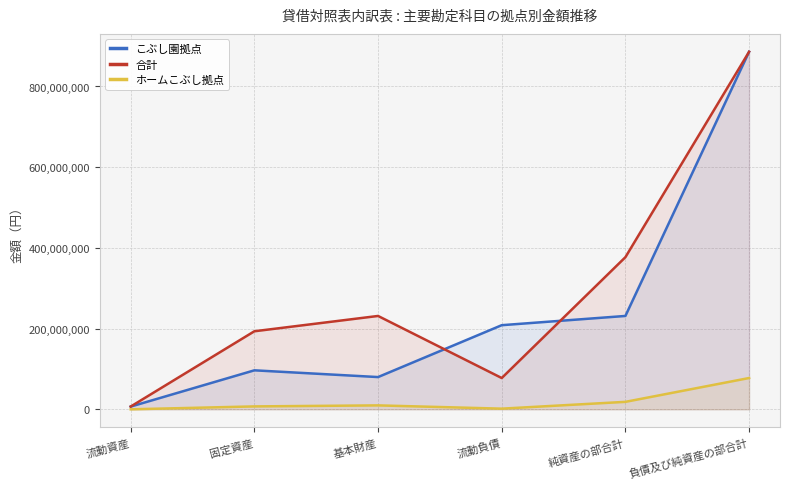

At 流動負債, list the series in order from smallest to largest.

ホームこぶし拠点, 合計, こぶし園拠点